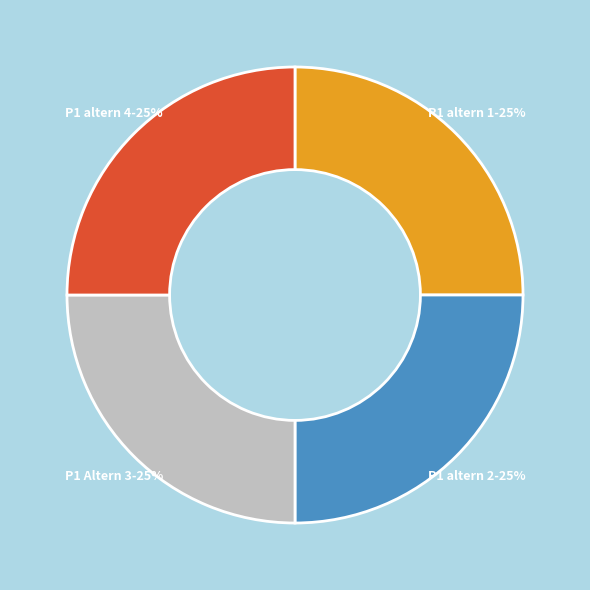

True or false: P1 altern 1 accounts for 12% of the total.

False